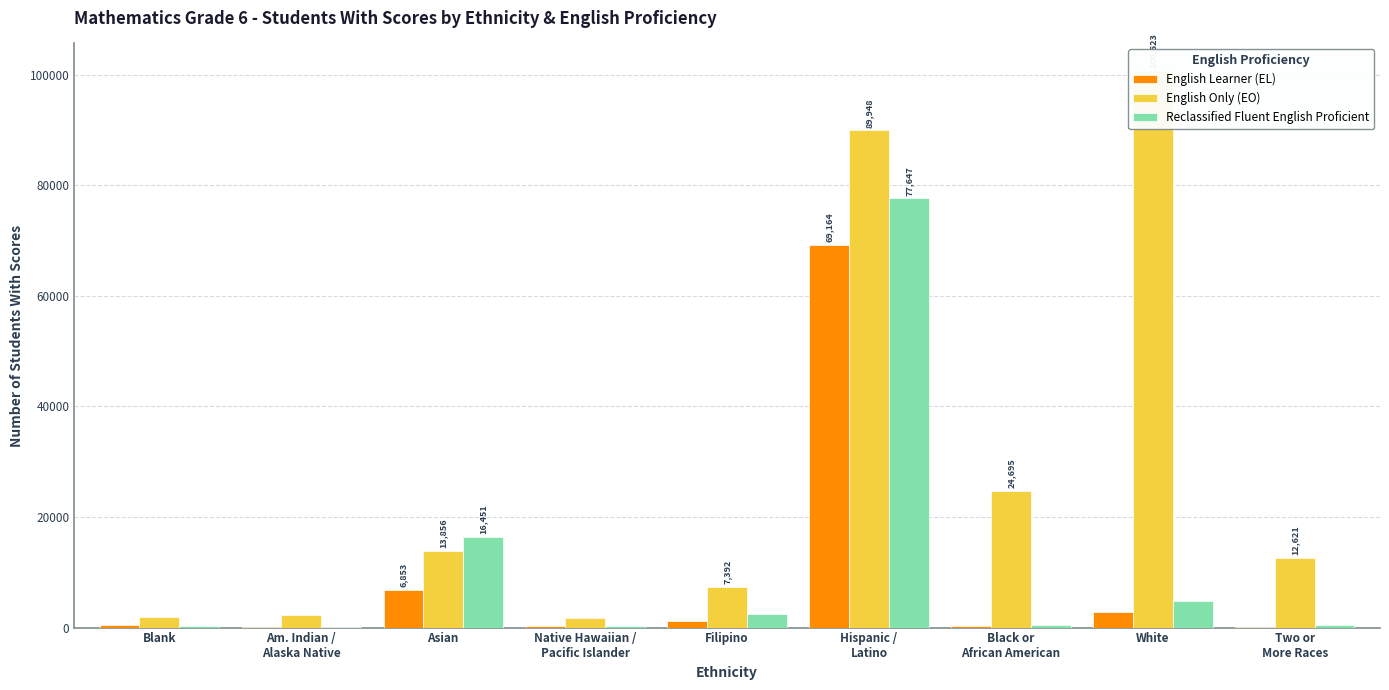

Is the value of English Learner (EL) at Filipino greater than the value of Reclassified Fluent English Proficient at Blank?

Yes